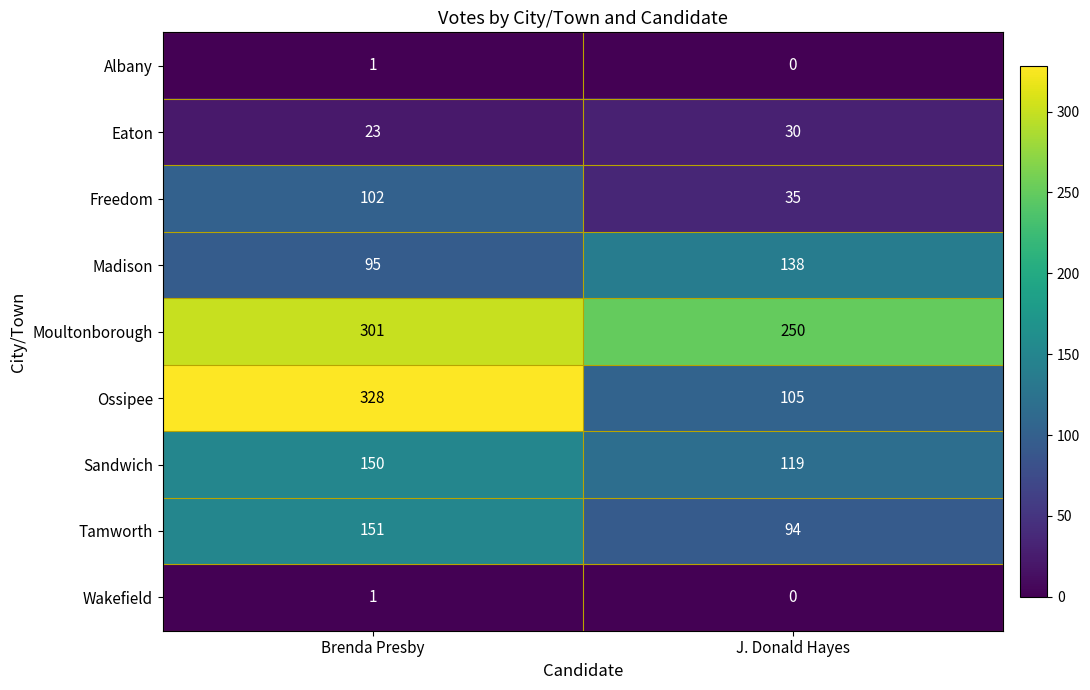

Where is Freedom nearest to the value 68?

J. Donald Hayes